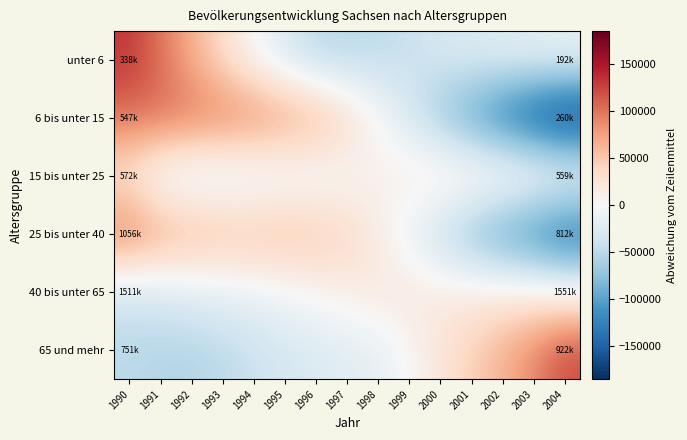

How many series are shown in this chart?

6